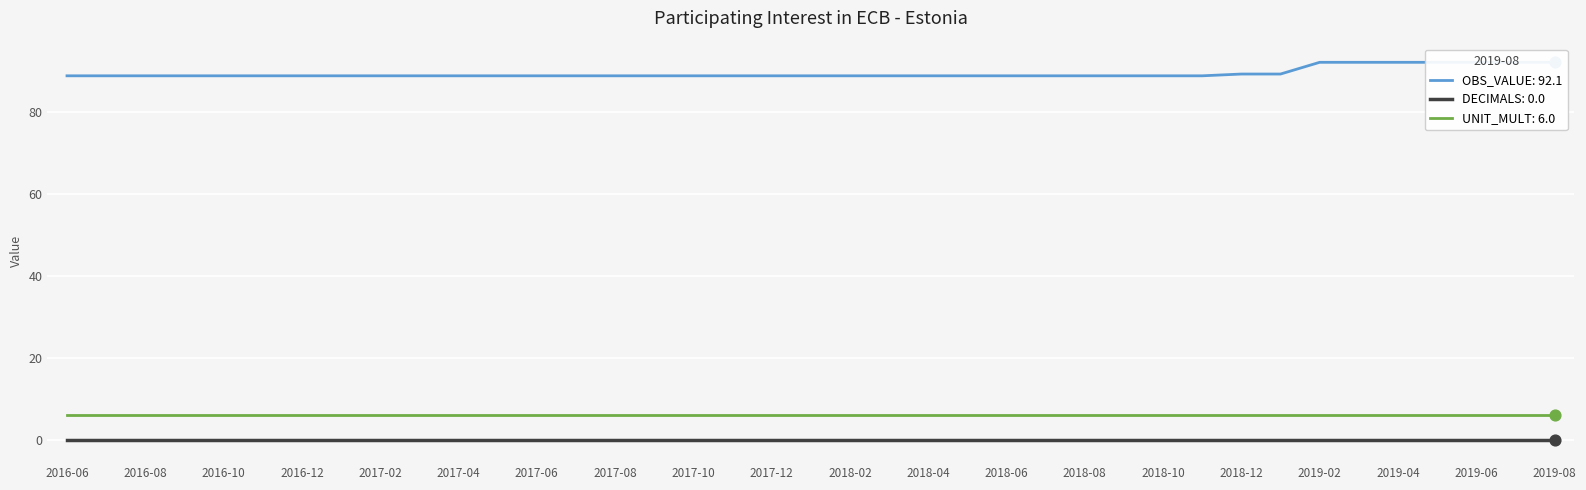

Which series has the largest total across all categories?

OBS_VALUE